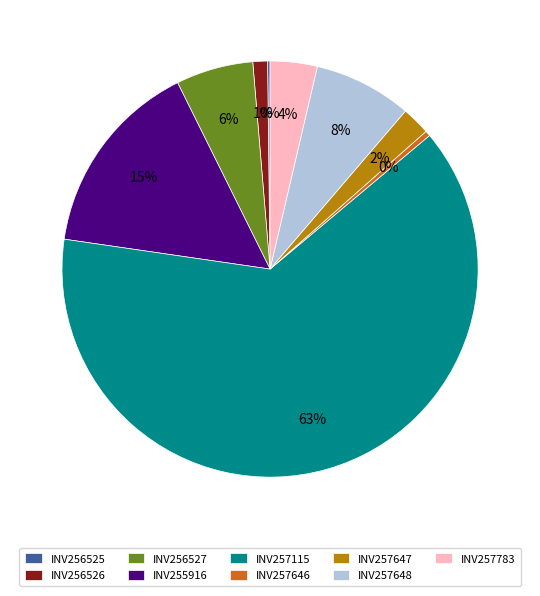

Is there a majority slice in this chart?

Yes